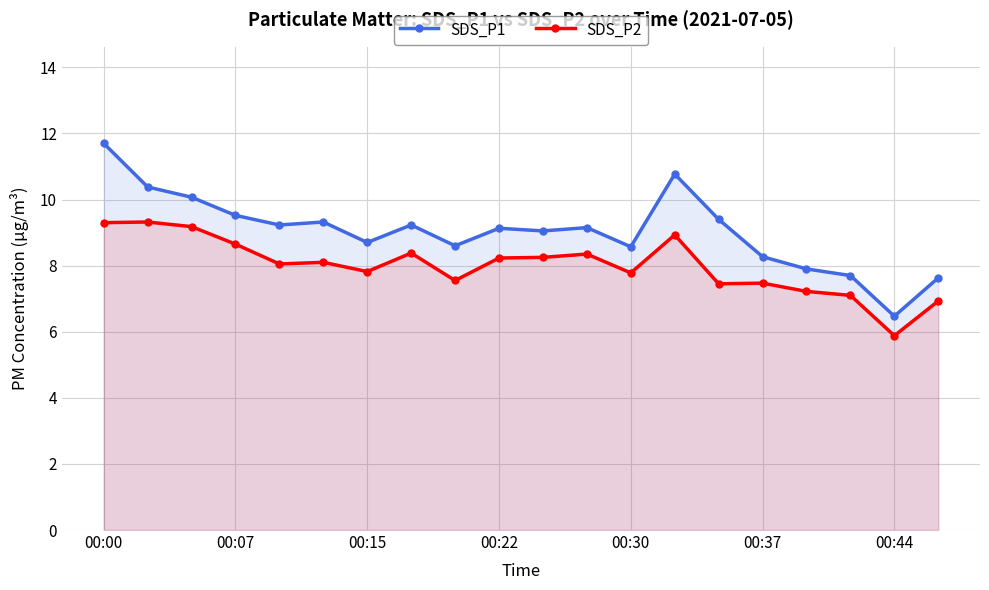

What is the sum of all SDS_P2 values?

159.9